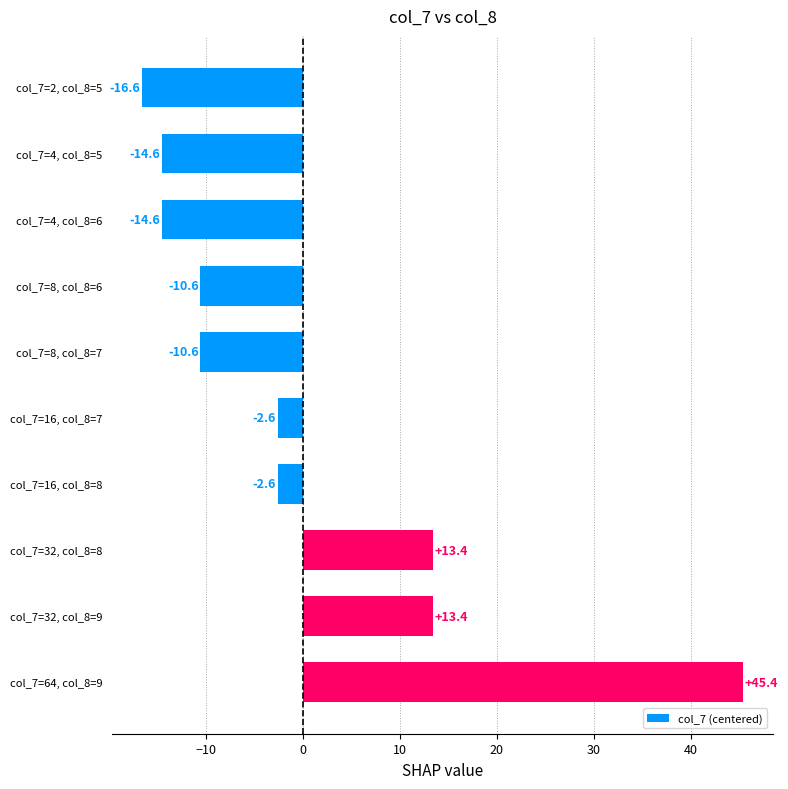

What is the value of the 2nd bar from the top?

-14.6